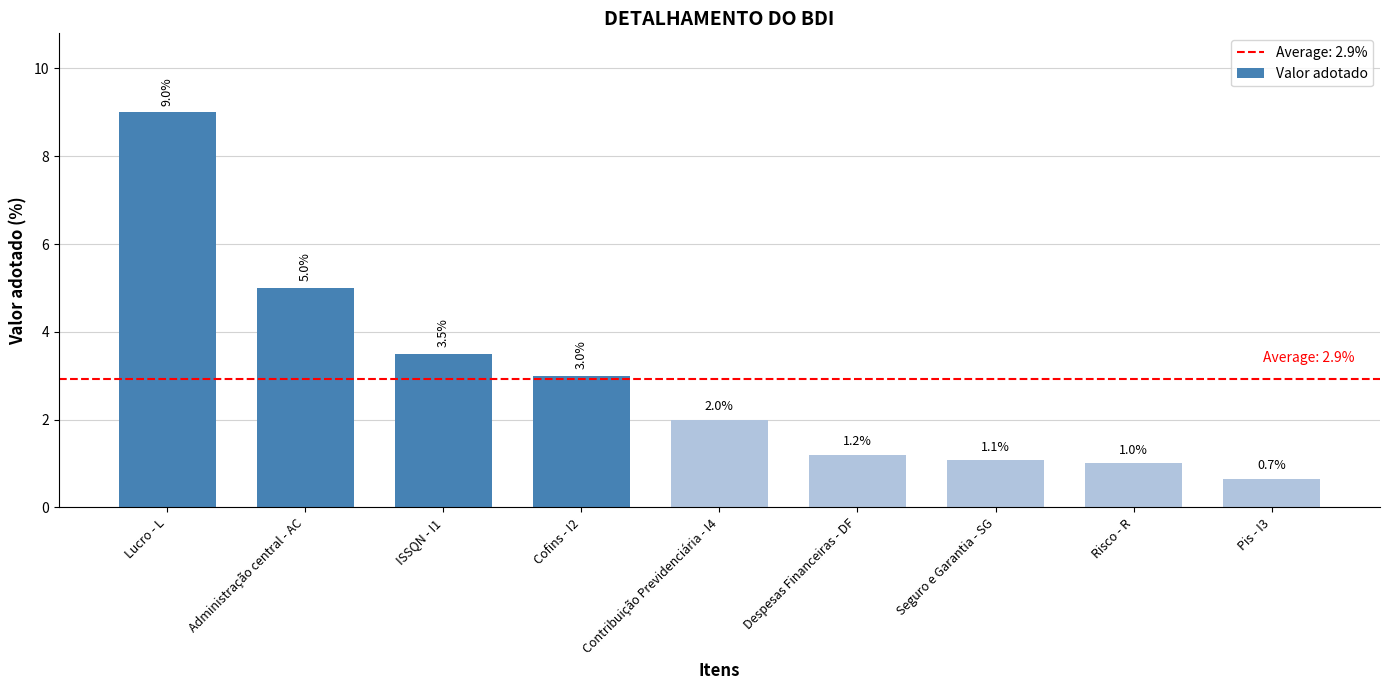

Approximately how many times larger is the value at Despesas Financeiras - DF compared to Cofins - I2?

0.4